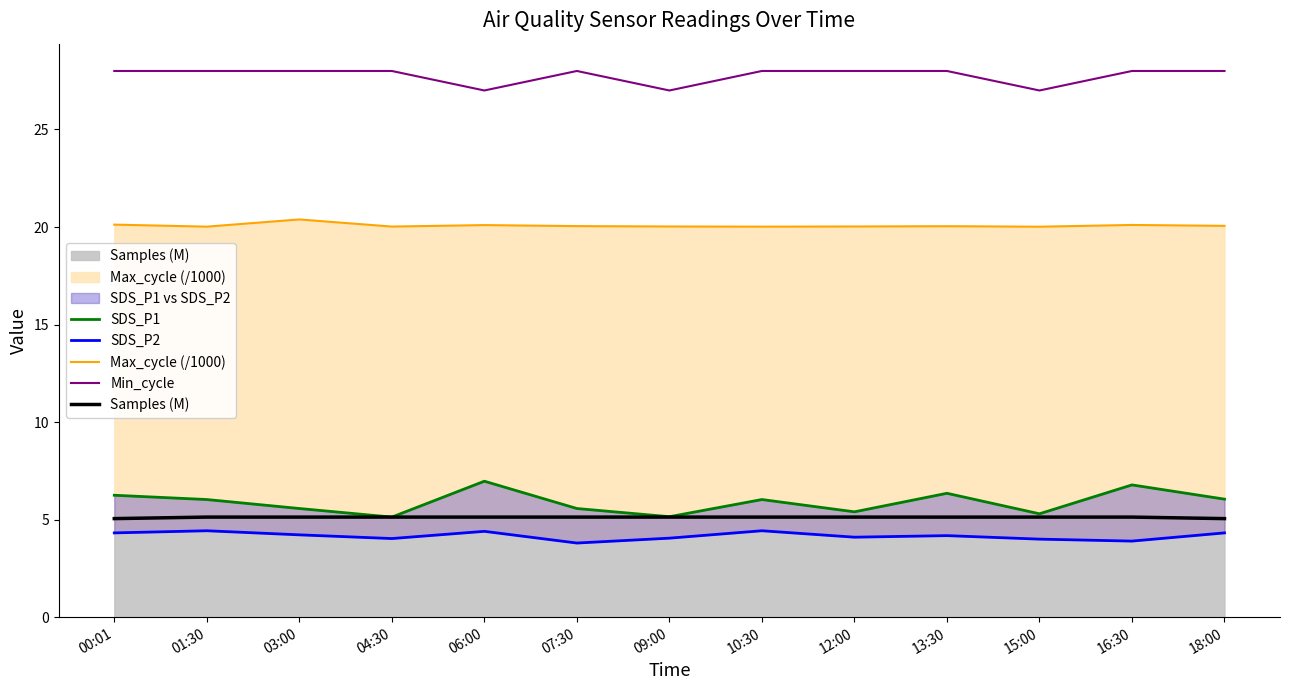

What is the sum of all Samples (M) values?

66.5